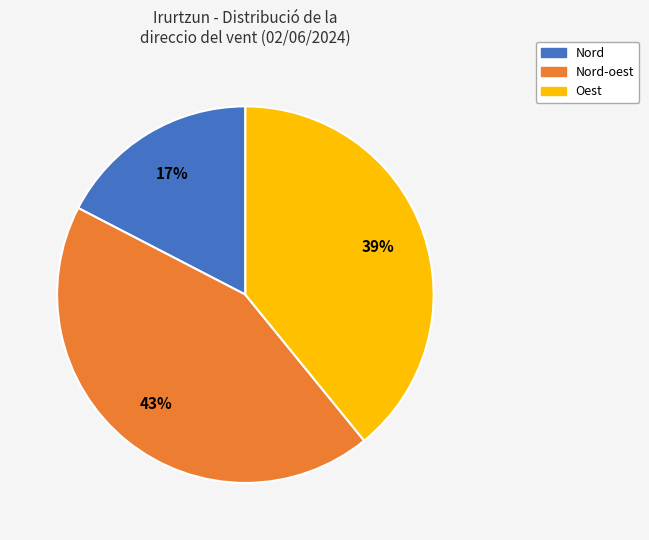

Is there any slice that represents more than half of the pie?

No